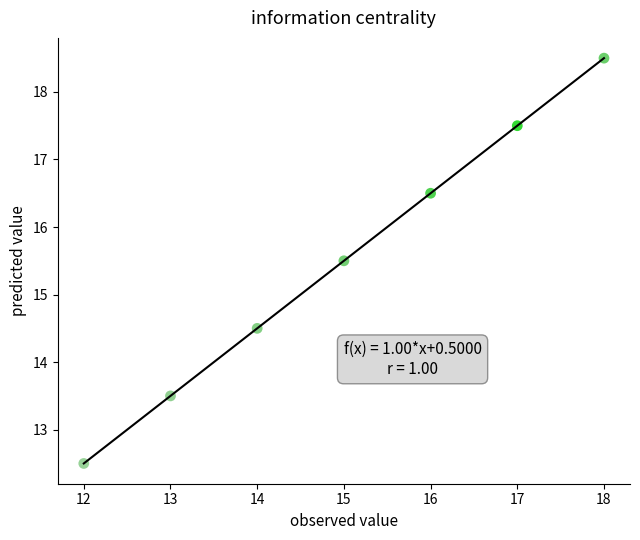

What is the range of Y values (max minus min)?

6.0